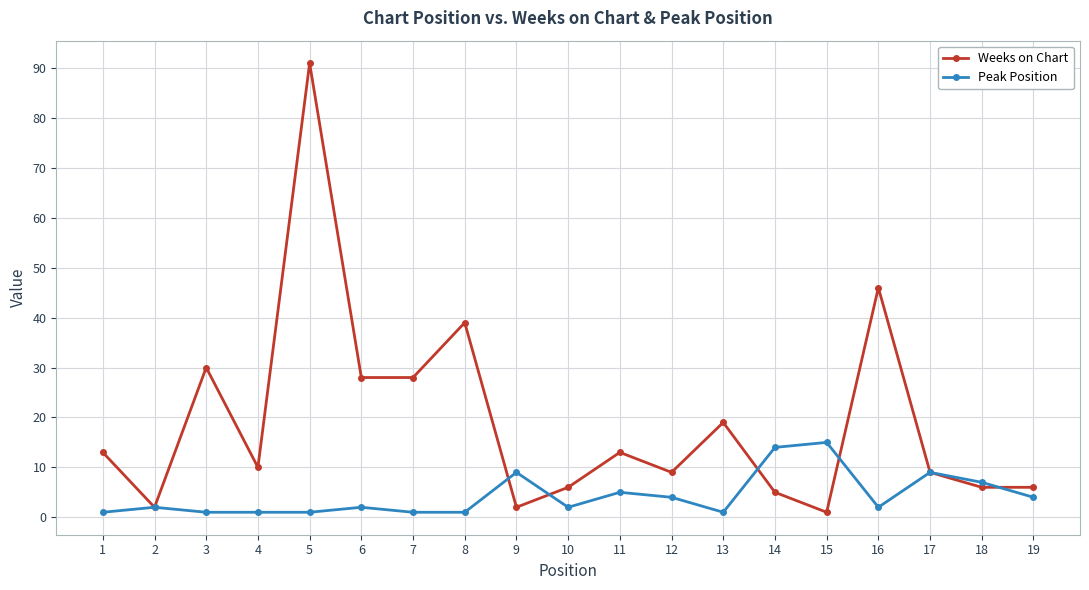

What is the value of the Weeks on Chart point at the 9th from the left?

2